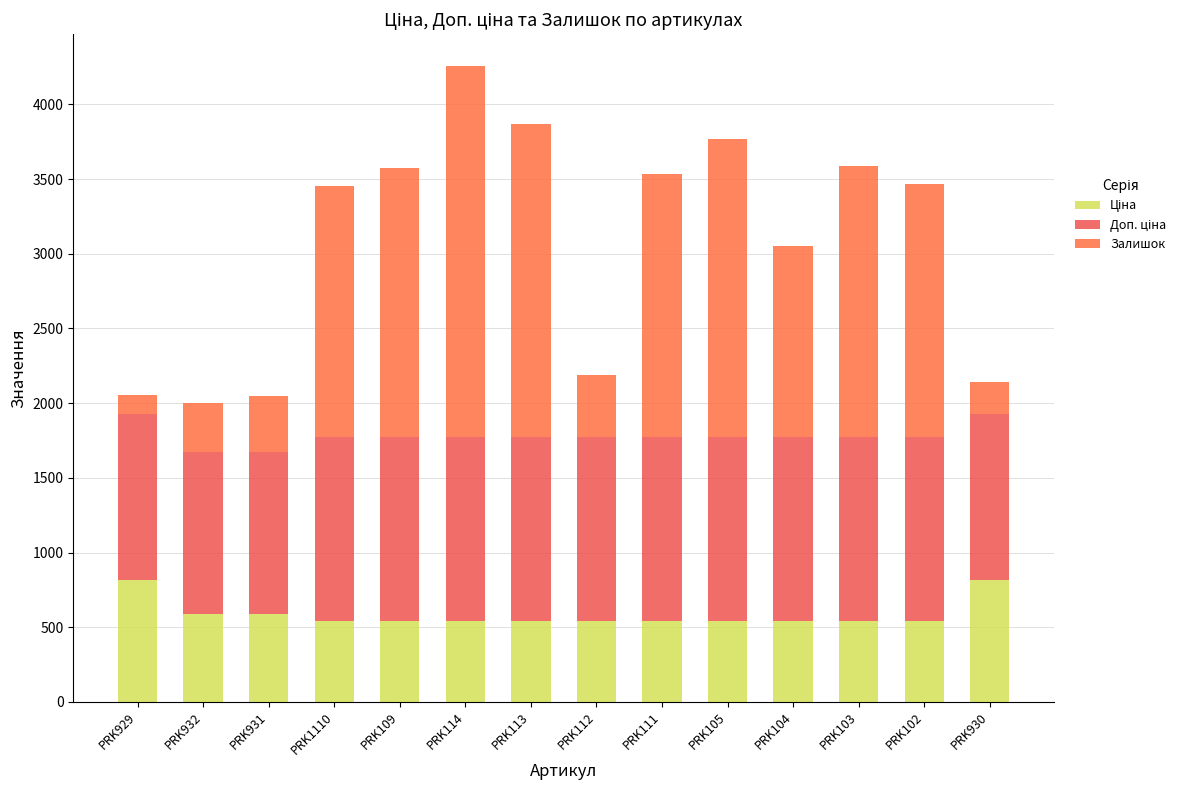

True or false: Доп. ціна has a value of 1235.4 at PRK104.

True